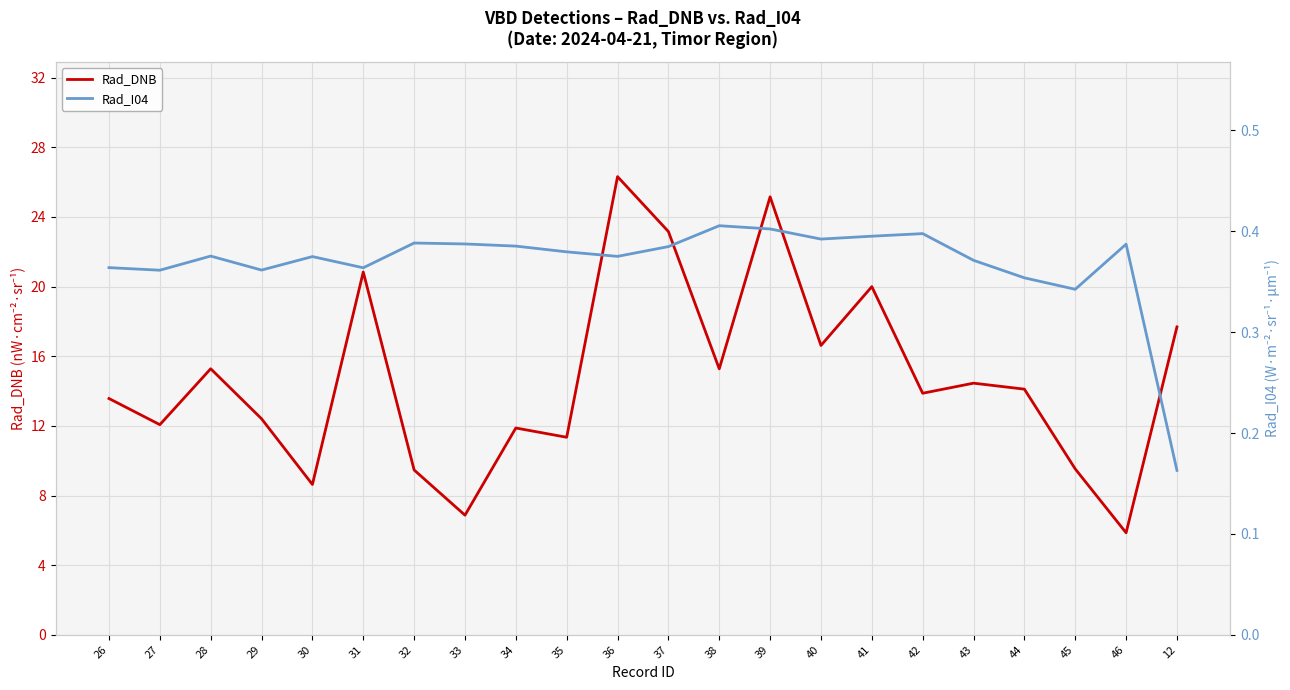

Reading left to right, transcribe all the data shown in this chart.

Rad_DNB: 26=13.6	27=12.1	28=15.3	29=12.4	30=8.6	31=20.8	32=9.5	33=6.9	34=11.9	35=11.3	36=26.3	37=23.2	38=15.3	39=25.2	40=16.6	41=20.0	42=13.9	43=14.5	44=14.1	45=9.5	46=5.9	12=17.7
Rad_I04: 26=0.4	27=0.4	28=0.4	29=0.4	30=0.4	31=0.4	32=0.4	33=0.4	34=0.4	35=0.4	36=0.4	37=0.4	38=0.4	39=0.4	40=0.4	41=0.4	42=0.4	43=0.4	44=0.4	45=0.3	46=0.4	12=0.2